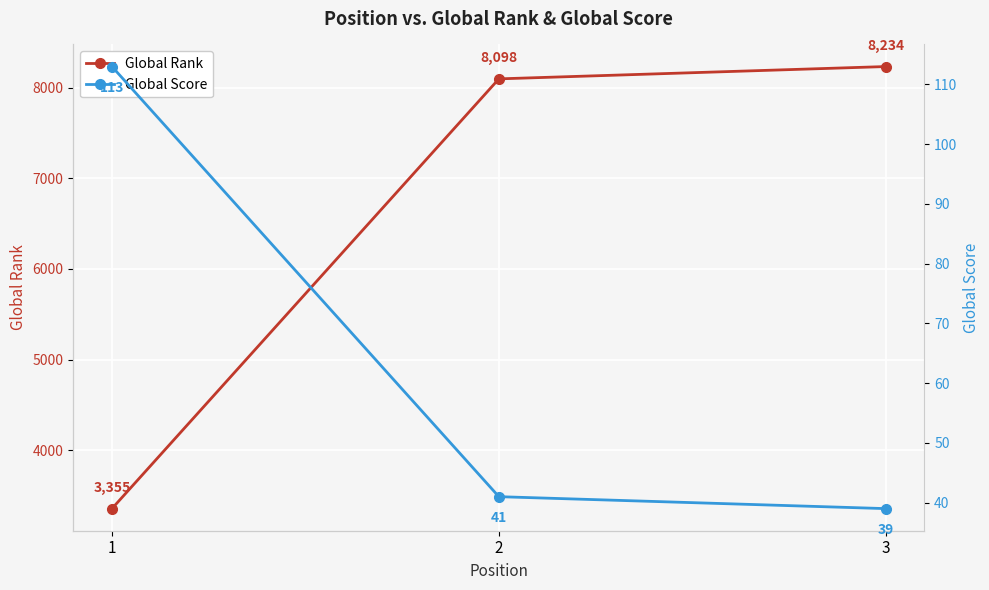

What is the value of the Global Score point at the 2nd from the left?

41